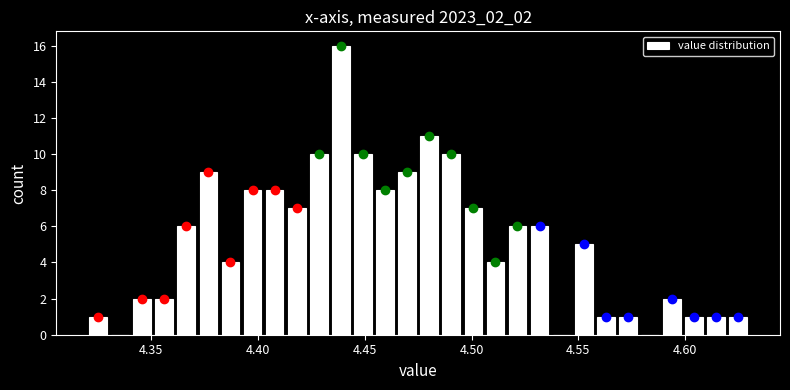

Read against the x-axis, roughly where is the centre of the tallest bar?

4.440